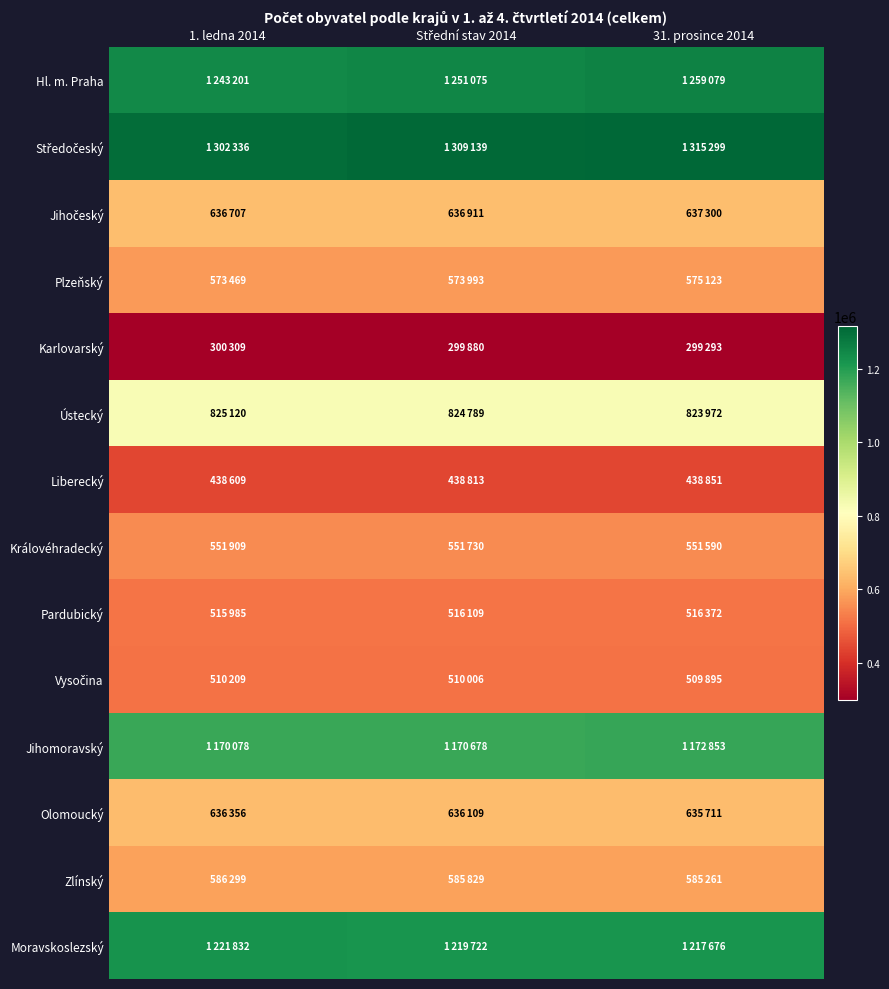

Rank the series by their maximum value, from highest to lowest.

Středočeský, Hl. m. Praha, Moravskoslezský, Jihomoravský, Ústecký, Jihočeský, Olomoucký, Zlínský, Plzeňský, Královéhradecký, Pardubický, Vysočina, Liberecký, Karlovarský